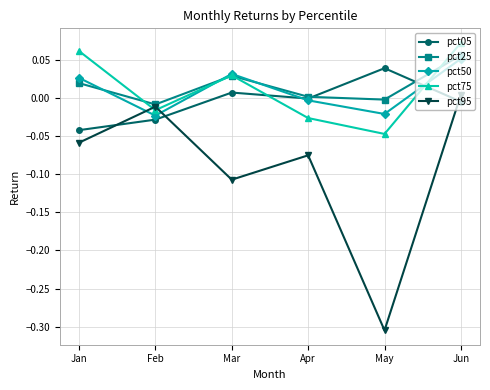

At which category does the chart reach its peak across all series?

Jun